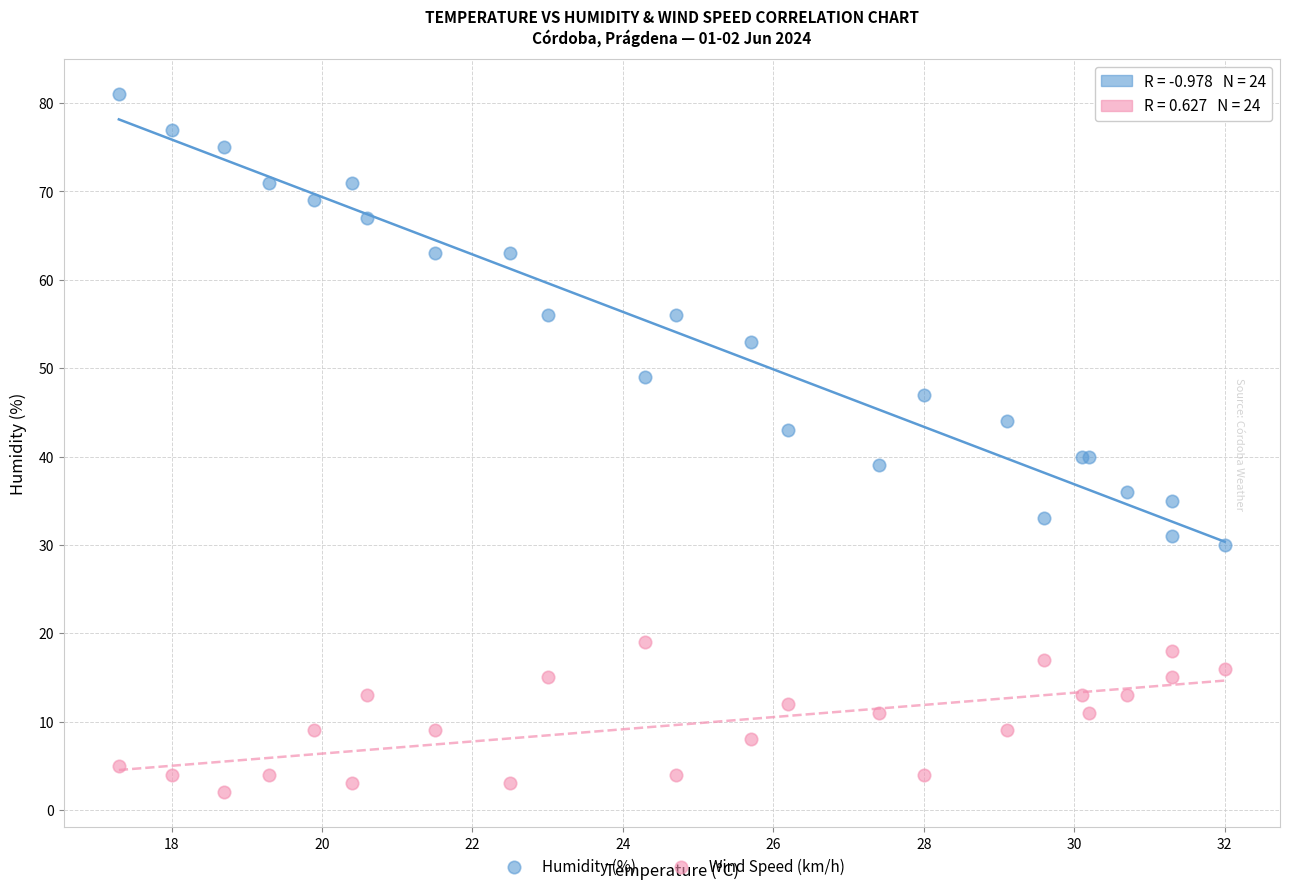

What are all the series names shown in the legend?

Humidity (%), Wind Speed (km/h)